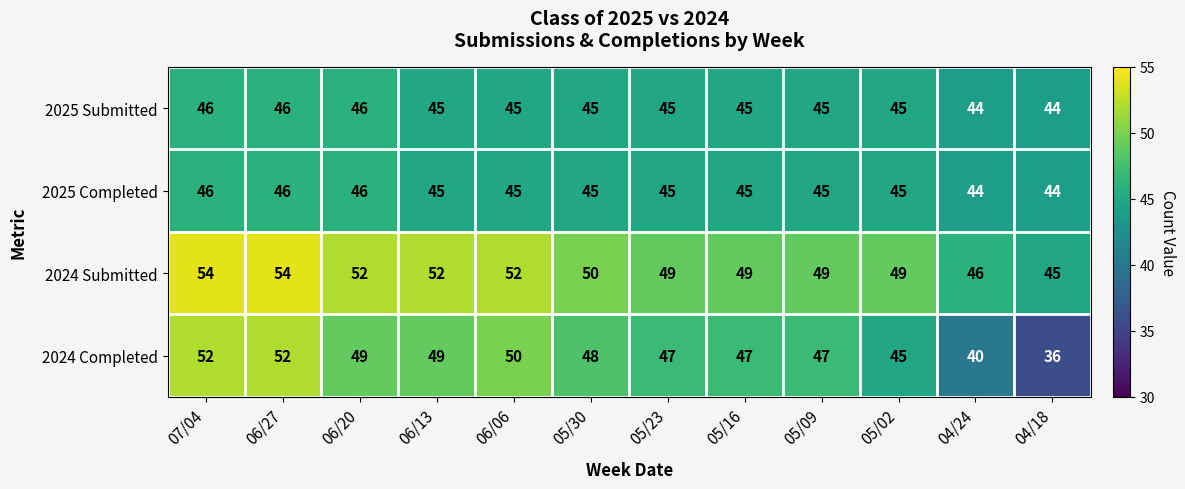

What is the total value across all series at 04/18?

169